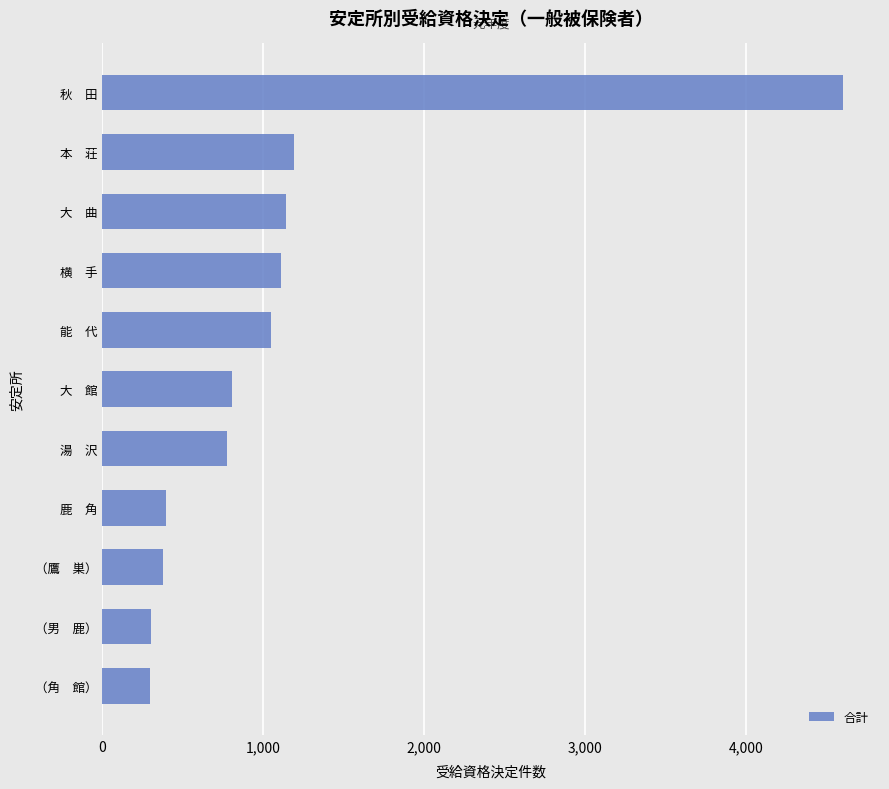

The chart shows a value of 4605 at 秋　田. True or false?

True